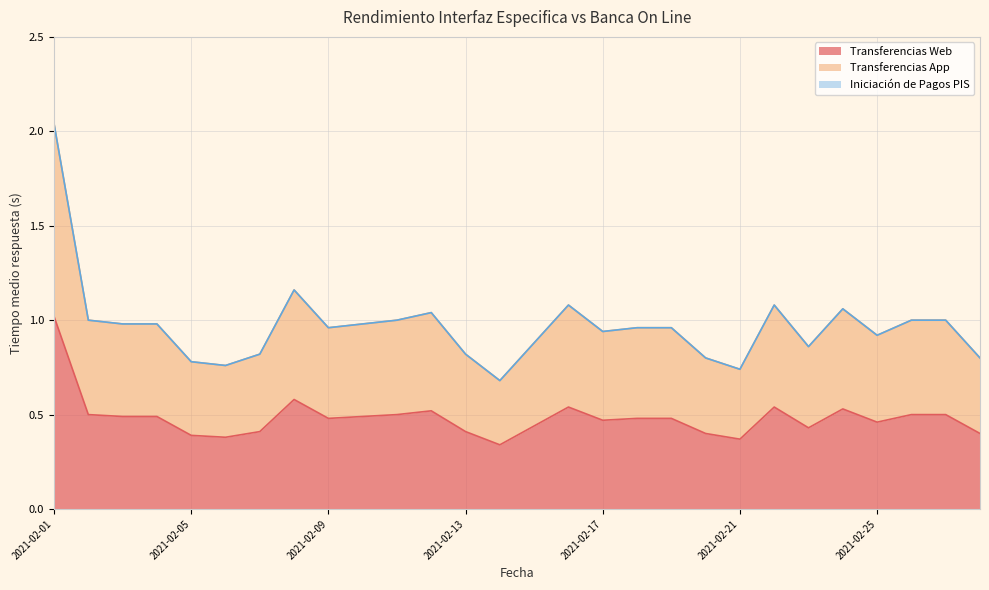

Which series has the largest total across all categories?

Transferencias App